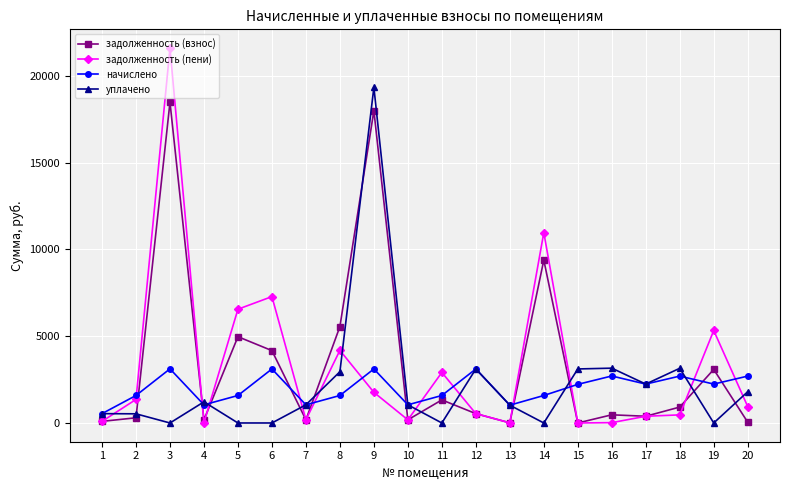

At which category does задолженность (пени) reach its first local peak?

3